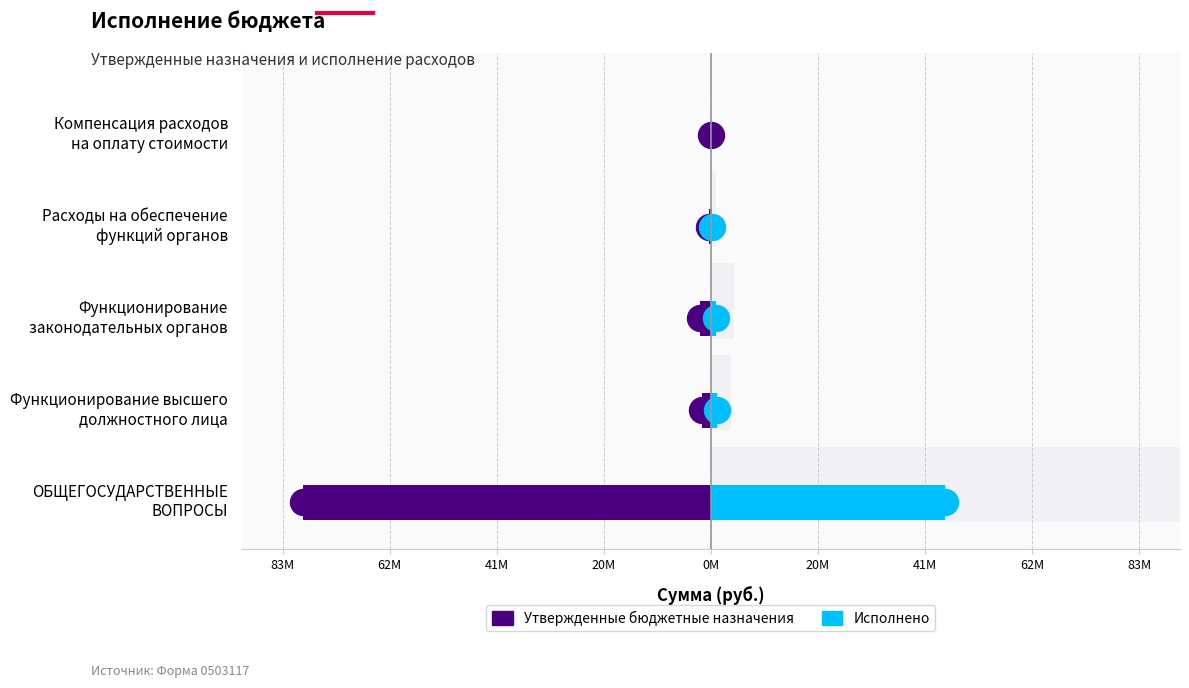

Which series has the largest total across all categories?

Исполнено